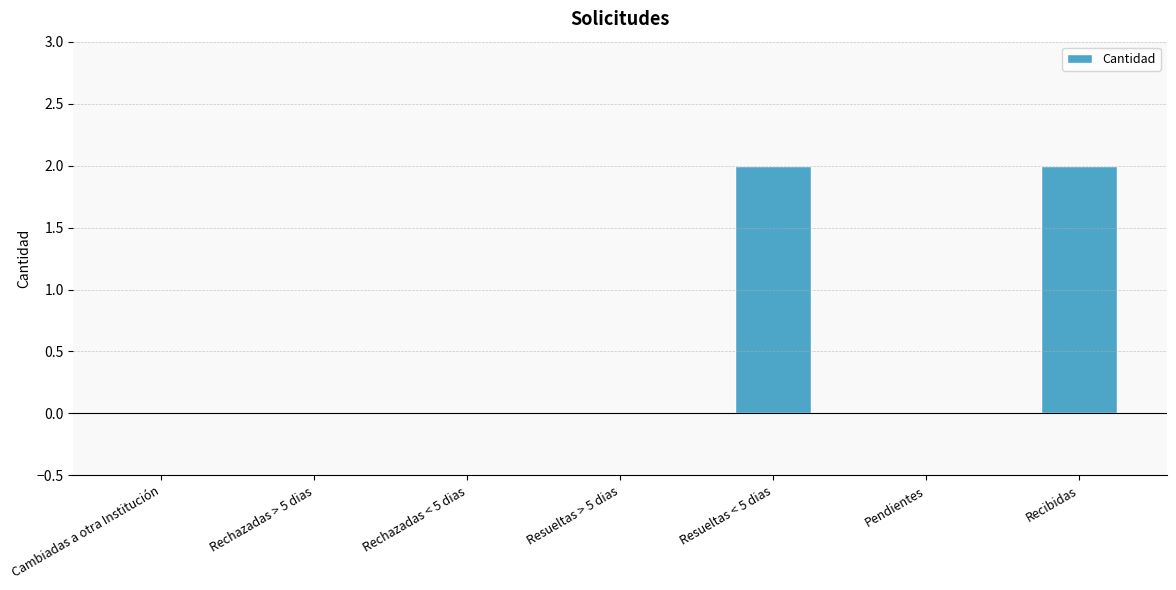

What is the change in value from Rechazadas < 5 dias to Resueltas < 5 dias?

+2